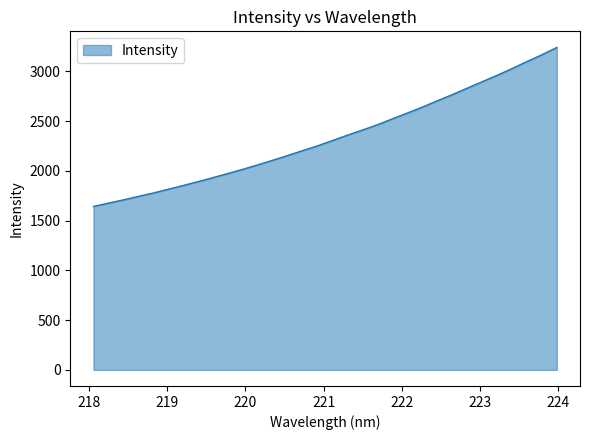

What is the minimum value shown in the chart?

1642.6